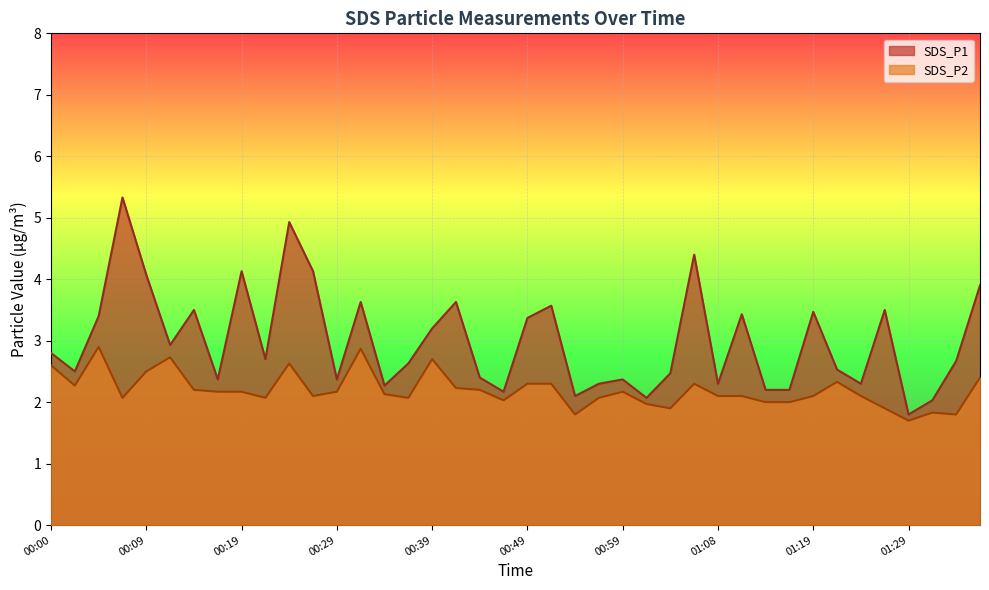

At which category is the sum across all series the highest?

10